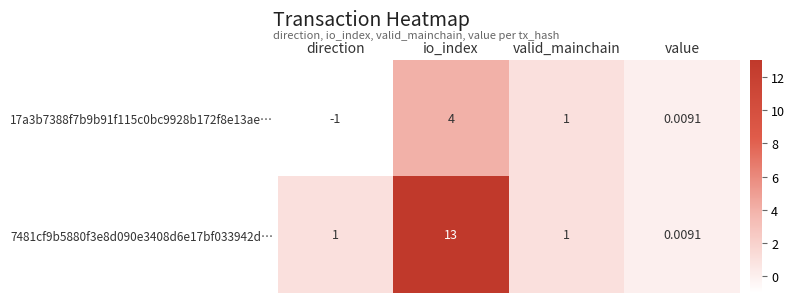

Is the value of 7481cf9b5880f3e8d090e3408d6e17bf033942d… at value greater than the value of 17a3b7388f7b9b91f115c0bc9928b172f8e13ae… at io_index?

No